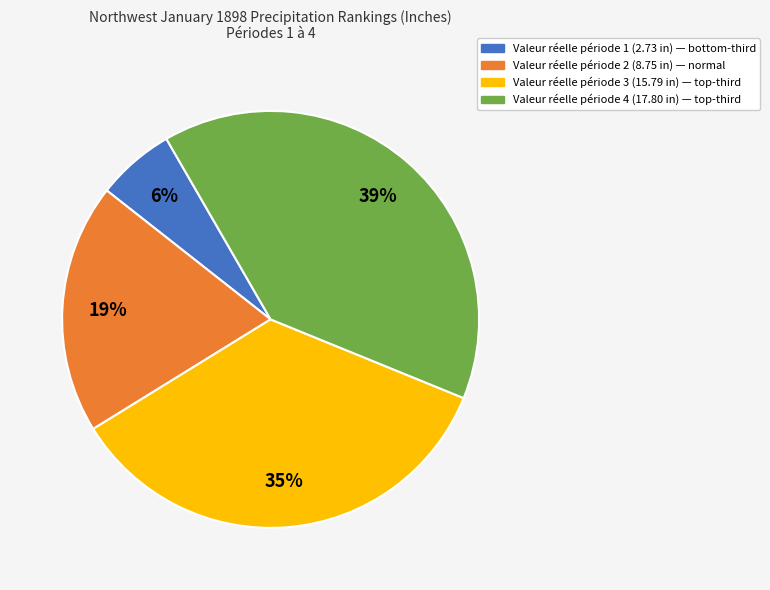

Is there any slice that represents more than half of the pie?

No